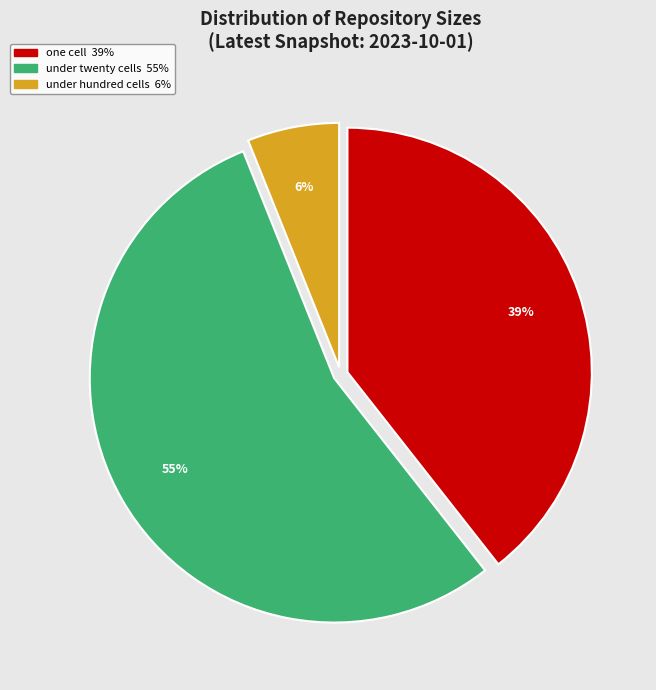

Is there any slice that represents more than half of the pie?

Yes